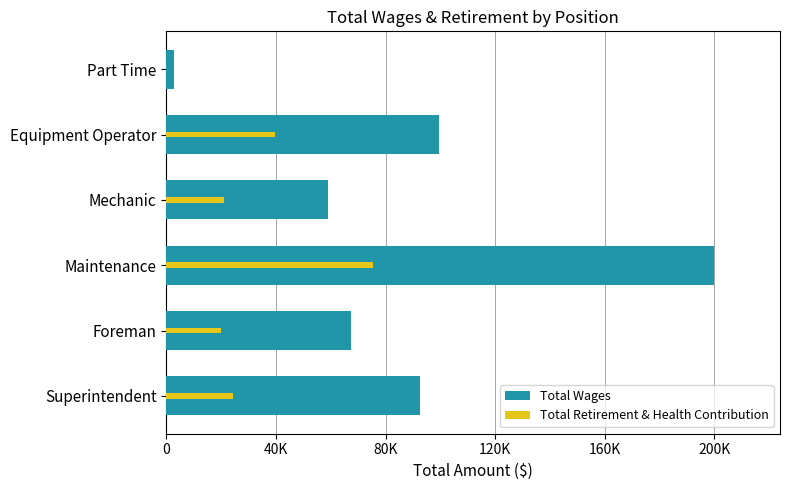

The Total Wages series shows 29877 at Equipment Operator. True or false?

False